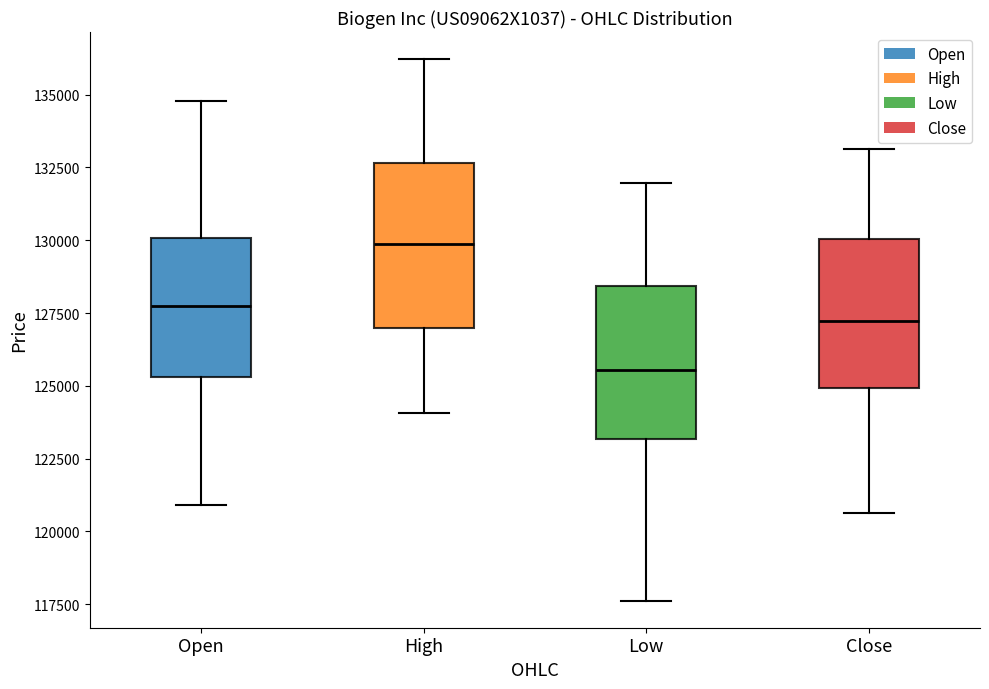

Which box has the highest median line?

High